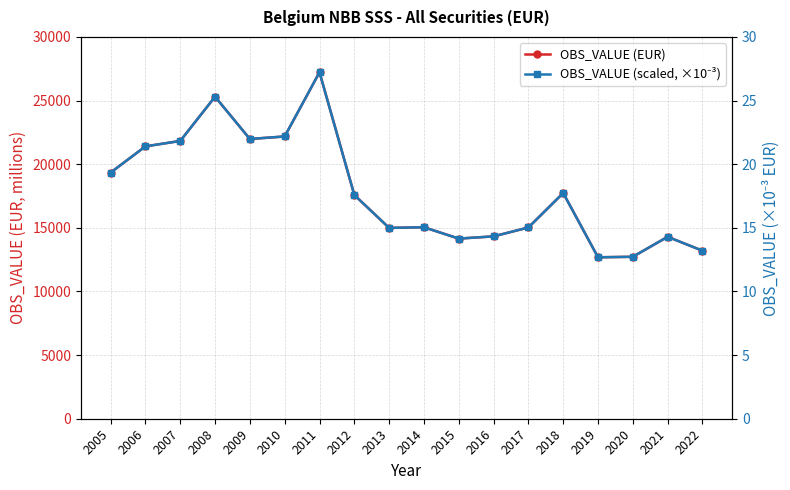

At 2015, list the series in order from smallest to largest.

OBS_VALUE (scaled, ×10⁻³), OBS_VALUE (EUR)